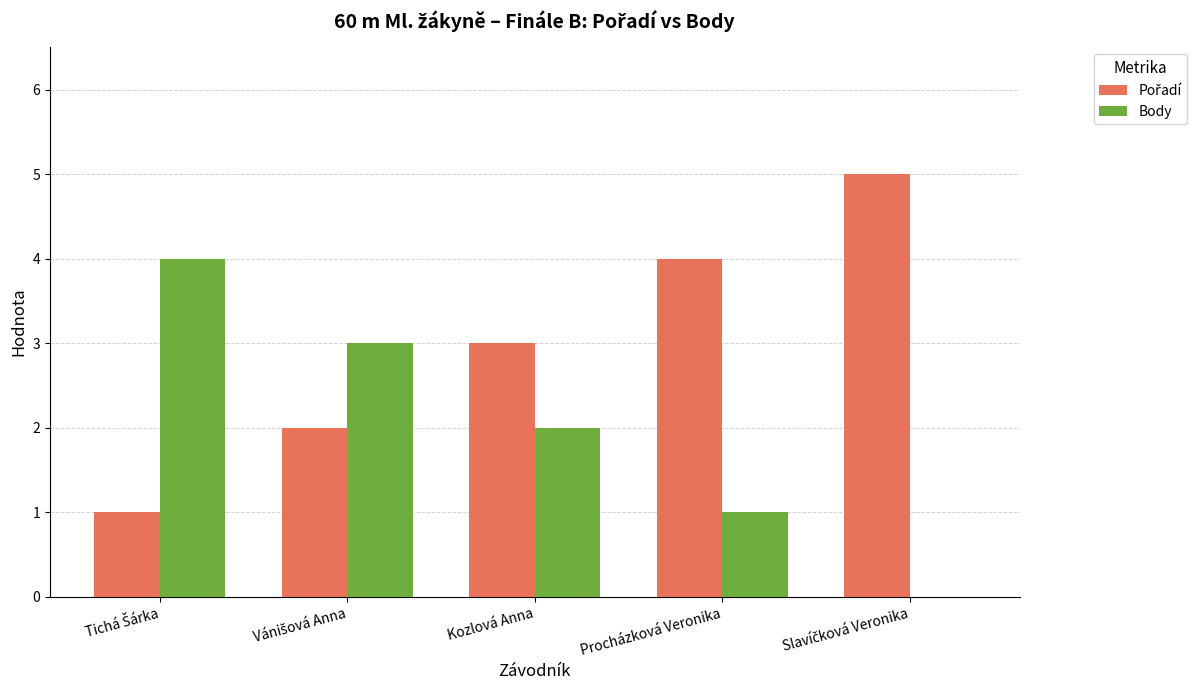

How many data points does each series have?

5